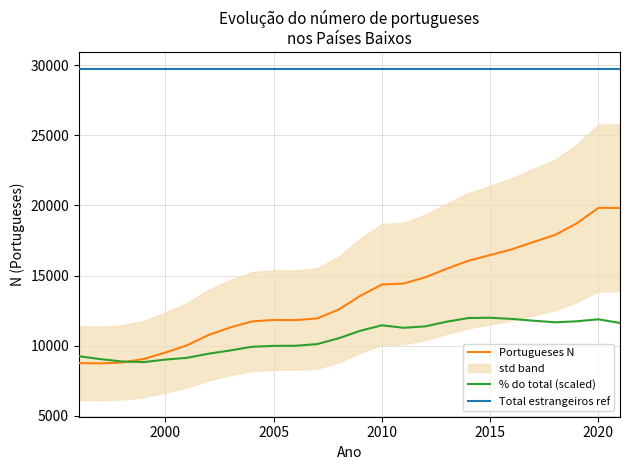

Is it true that Portugueses N equals 23548.9 at 2015?

False